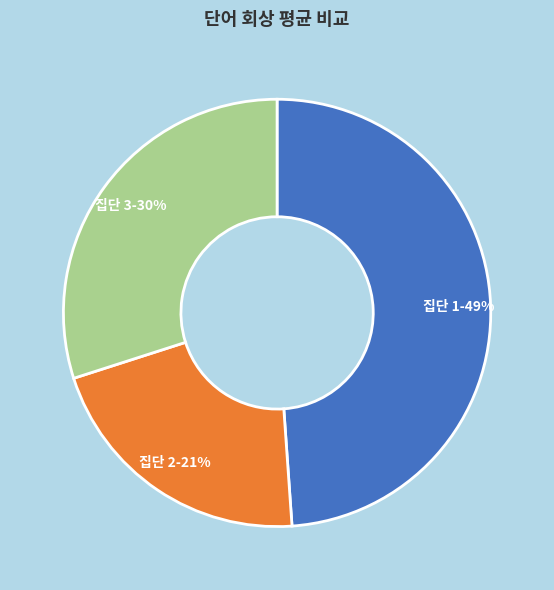

How many segments does this pie chart have?

3